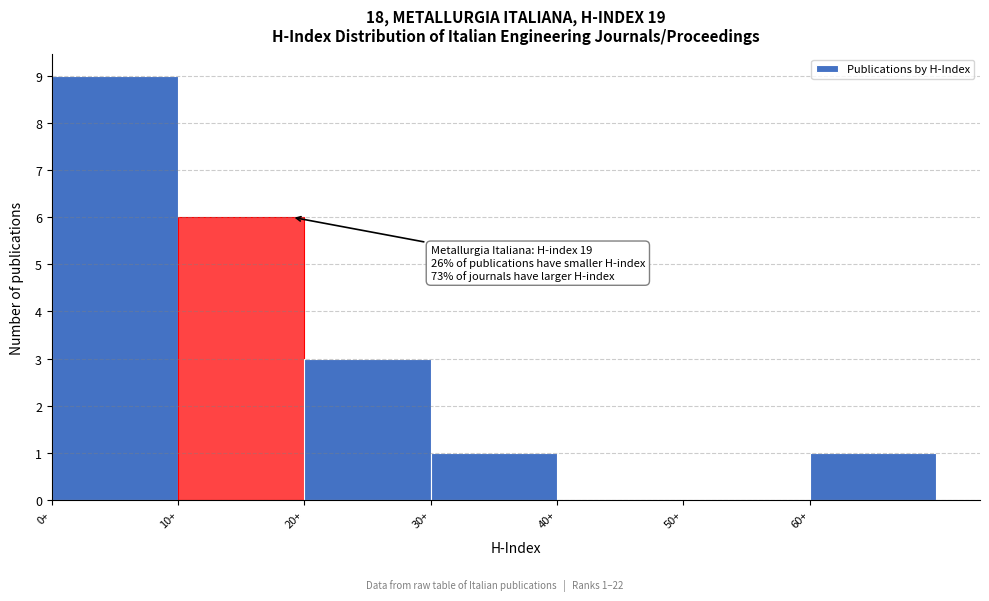

Which range on the x-axis has the tallest bar?

0 to 10